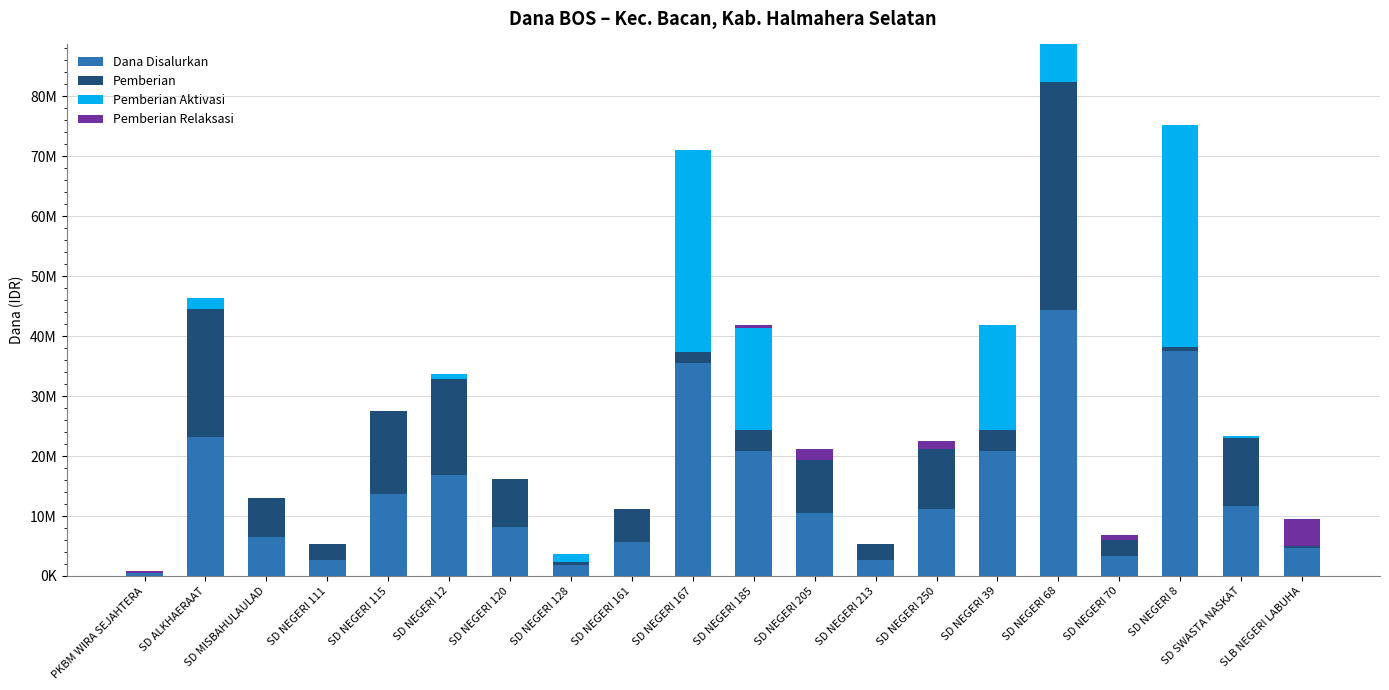

What are all the series names shown in the legend?

Dana Disalurkan, Pemberian, Pemberian Aktivasi, Pemberian Relaksasi